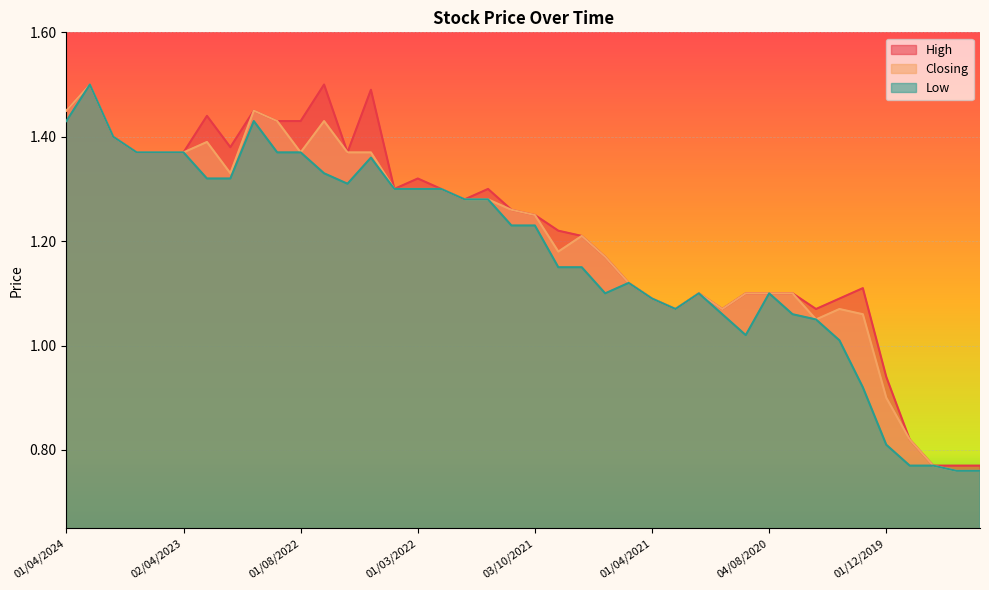

What is the label of the 40th point from the left?

01/08/2019